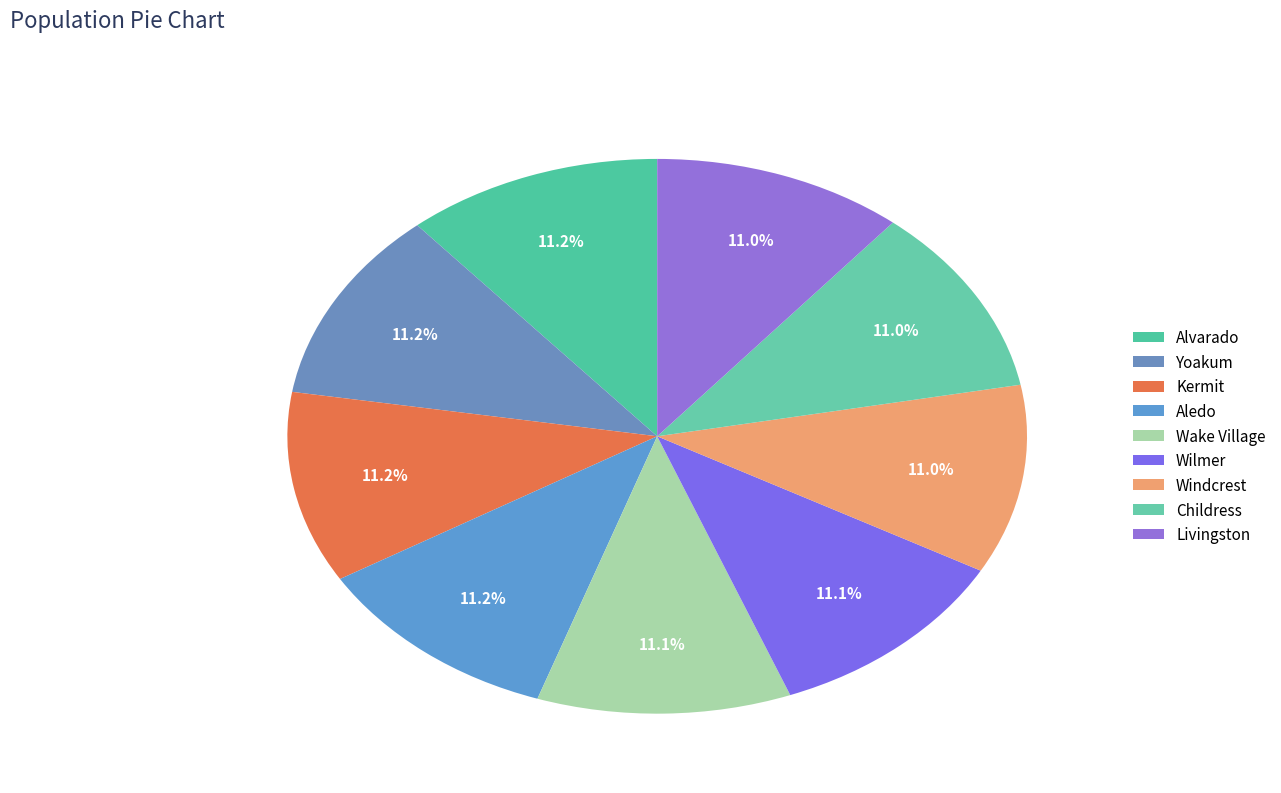

Is it true that Livingston is 11% of the pie?

True